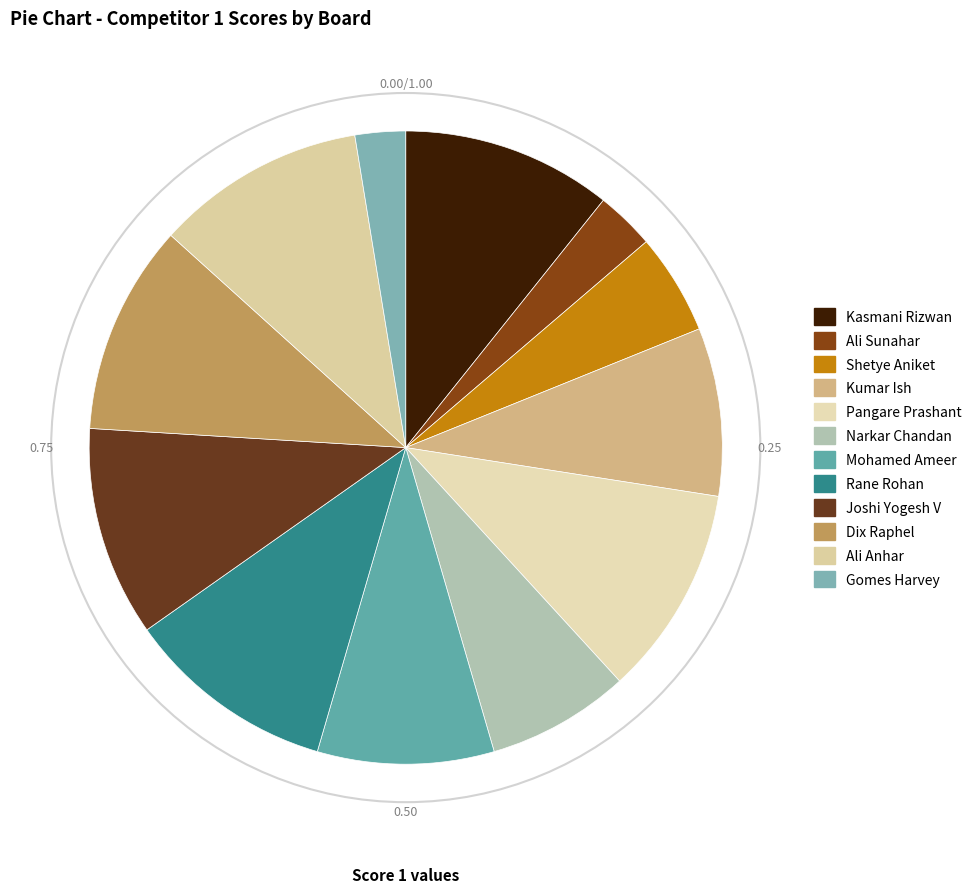

Count the number of slices in the pie.

12